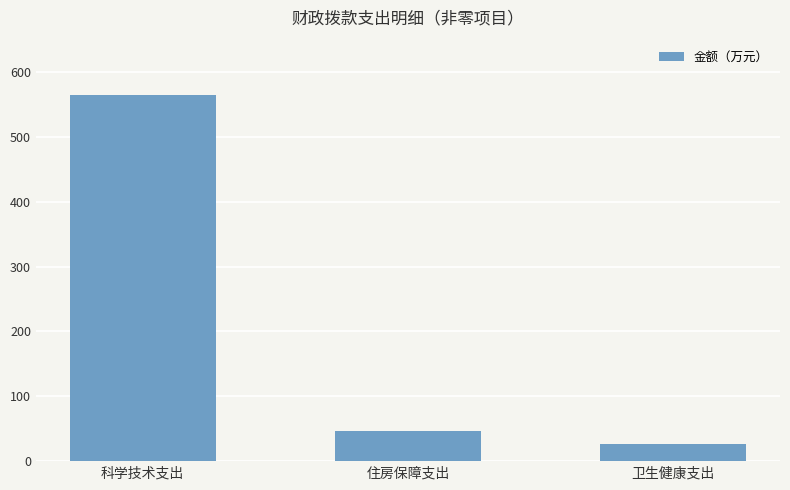

Is it true that the value at 科学技术支出 is 565.1?

True